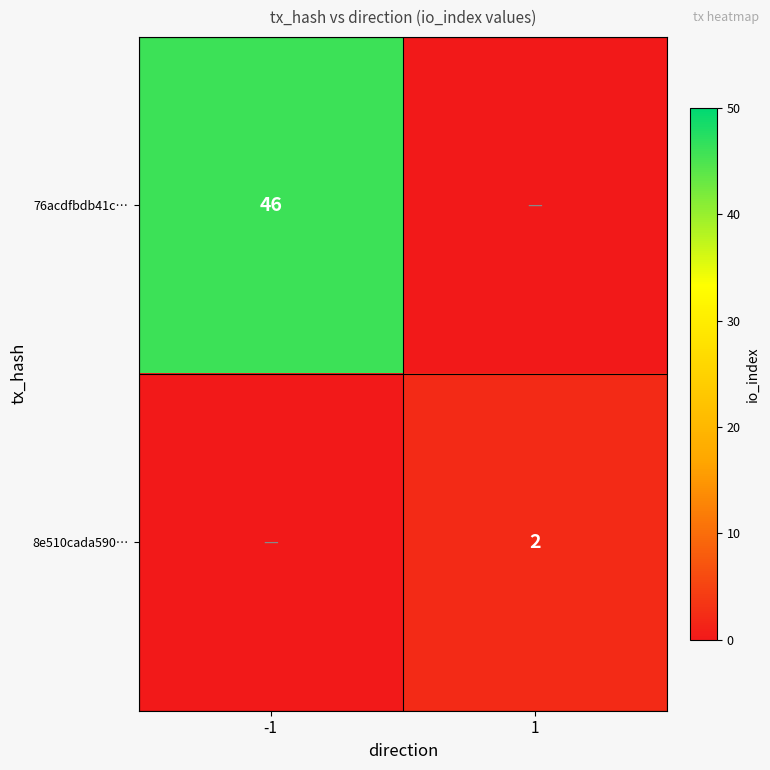

Is the value of 76acdfbdb41c… at -1 greater than the value of 8e510cada590… at 1?

Yes